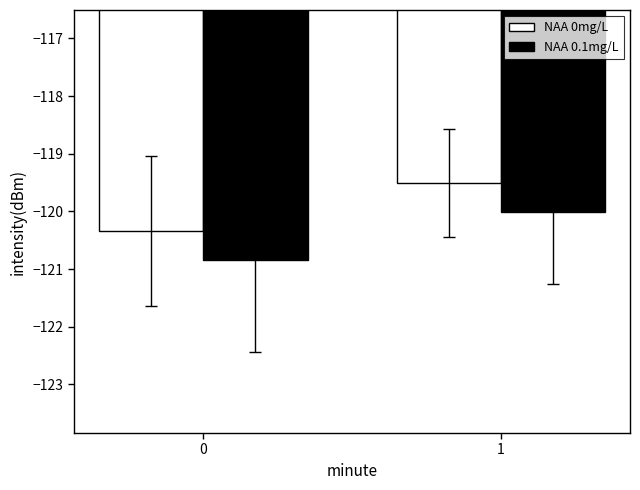

What is the difference between the highest and lowest values at 1?

0.5